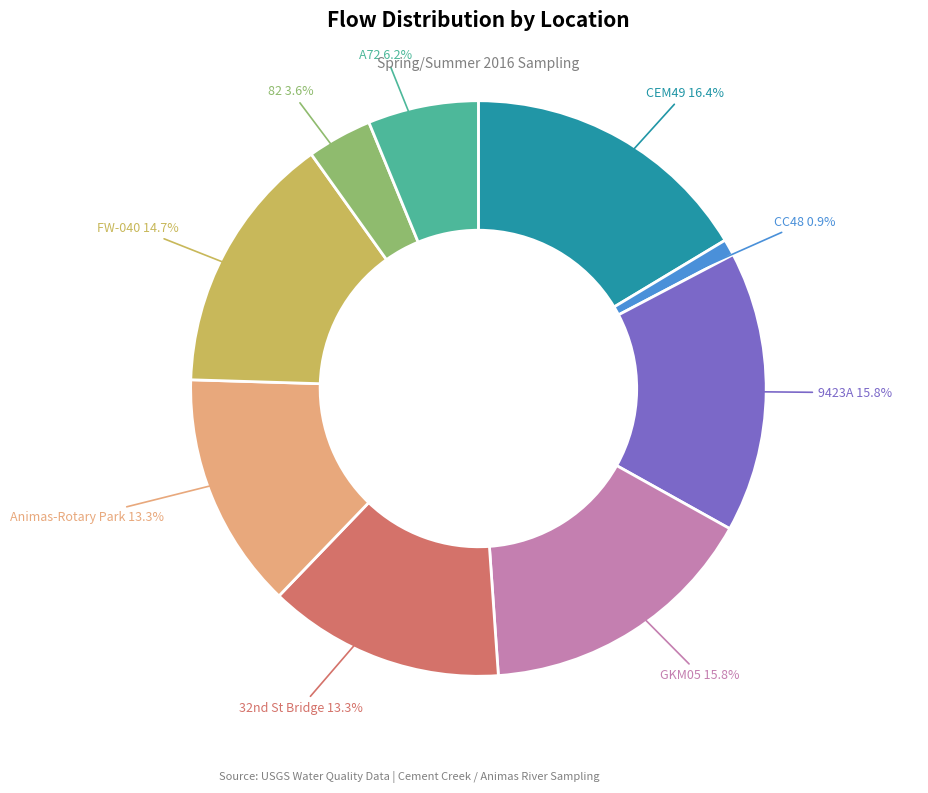

Is there any slice that represents more than half of the pie?

No